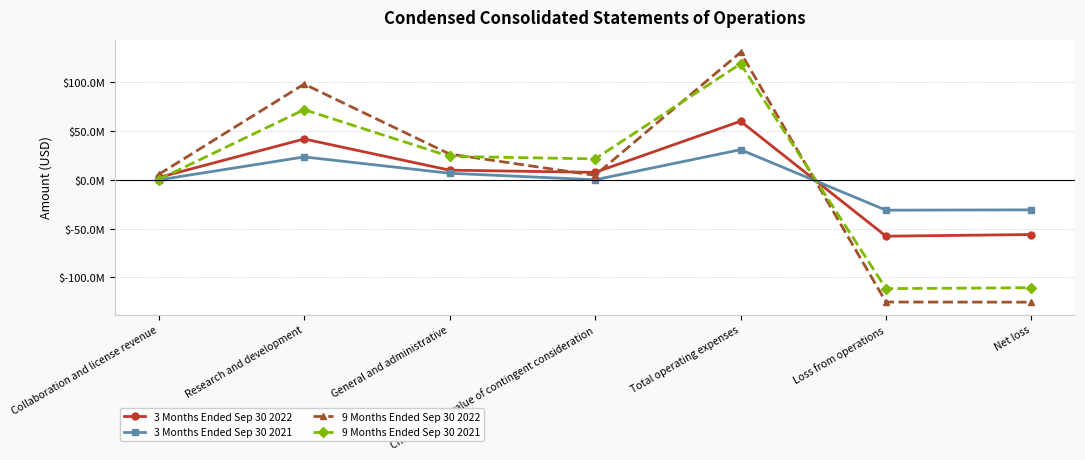

Which series ends up on top after the final intersection of 3 Months Ended Sep 30 2022 and 9 Months Ended Sep 30 2021?

3 Months Ended Sep 30 2022